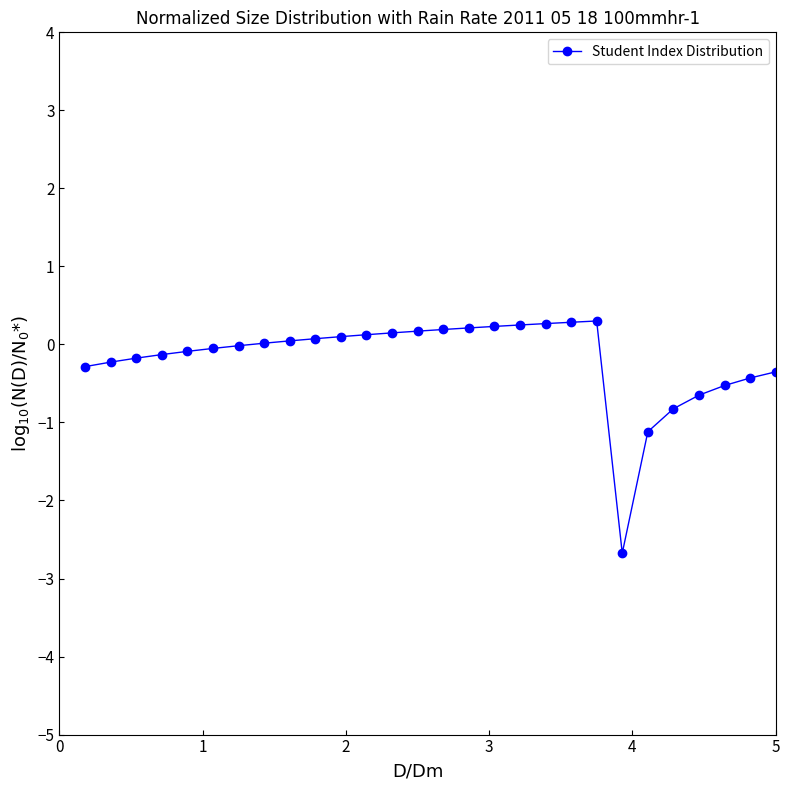

What is the value of the 27th point from the left?

-0.4